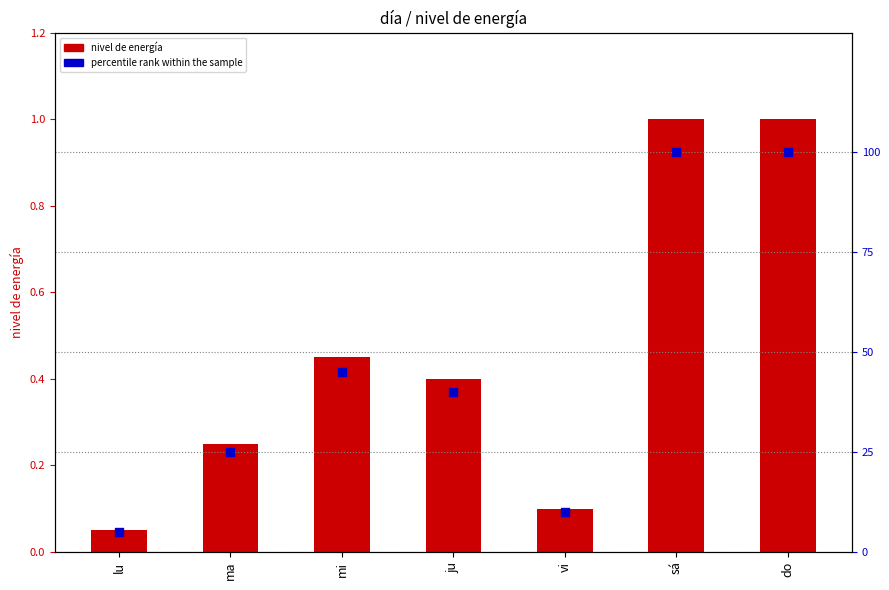

What are all the series names shown in the legend?

nivel de energía, percentile rank within the sample